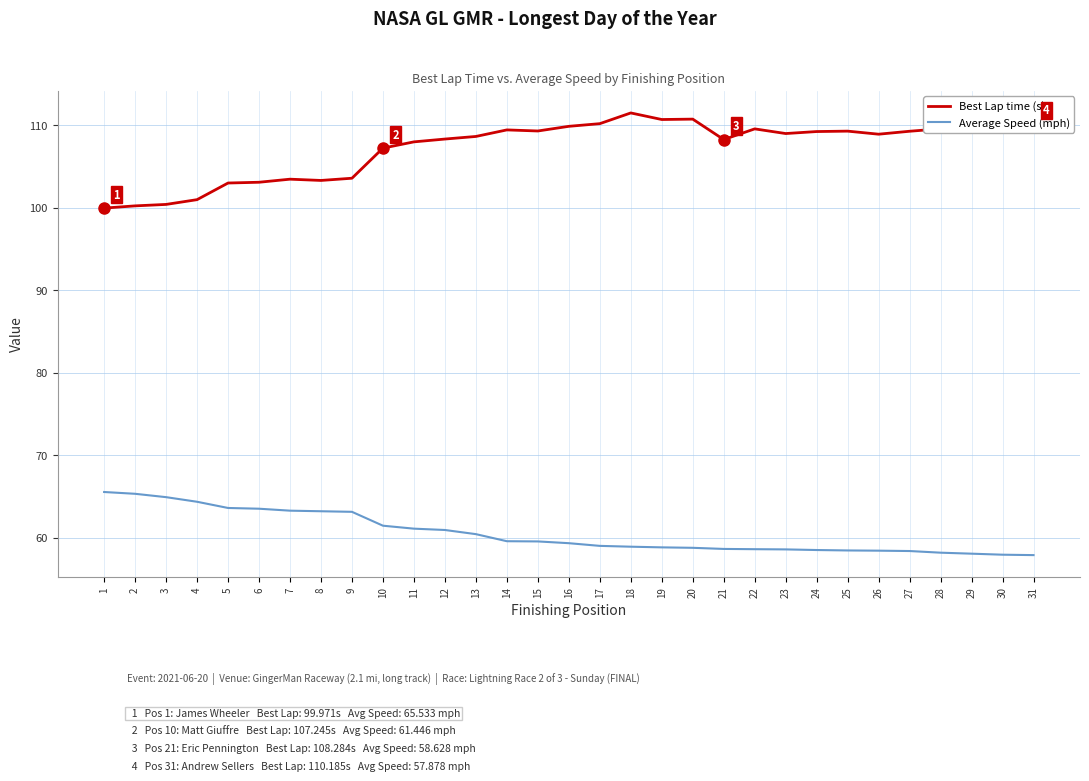

What is the spread (max minus min) of values at 22?

51.0